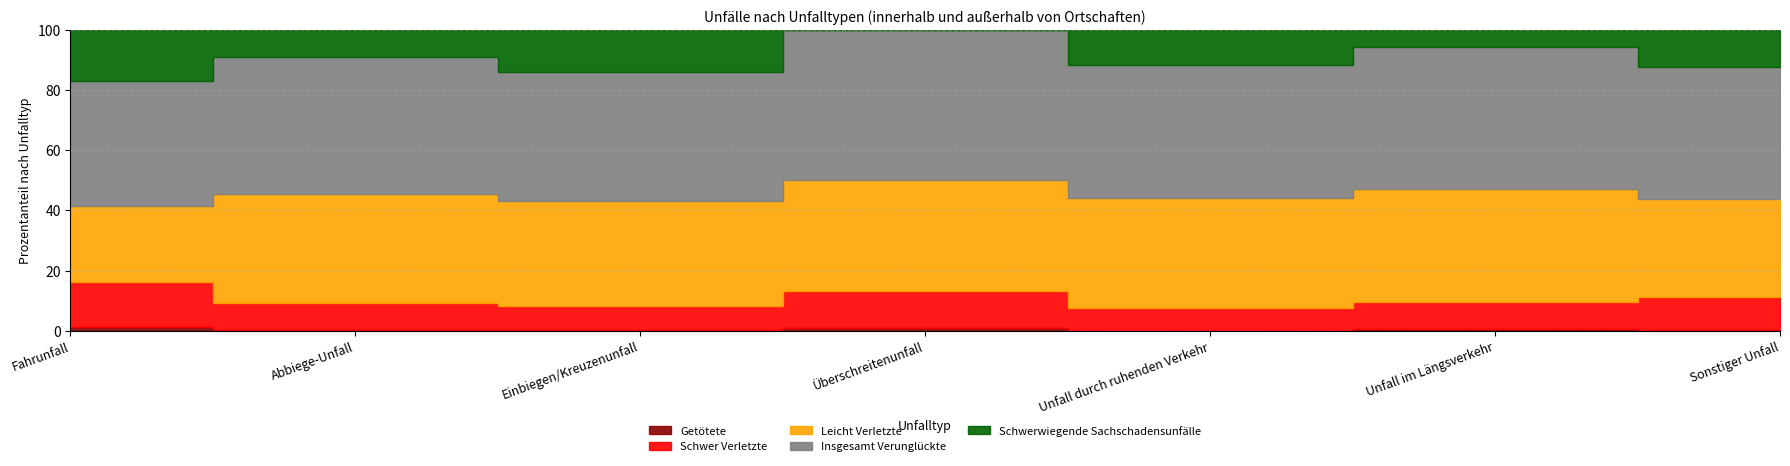

Between Einbiegen/Kreuzenunfall and Abbiege-Unfall, which is larger?

Einbiegen/Kreuzenunfall